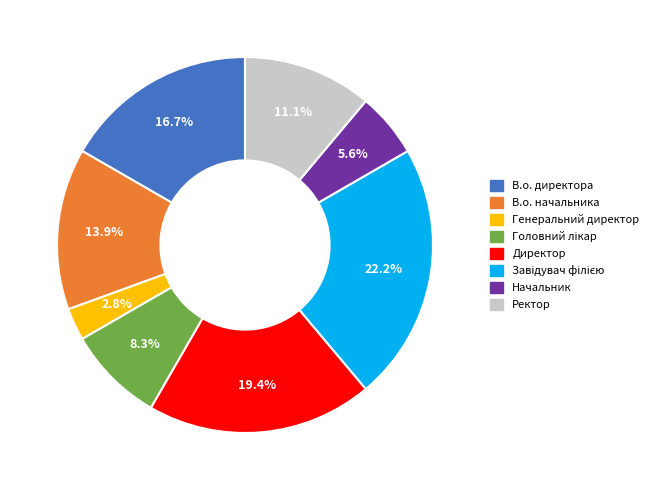

Is there any slice that represents more than half of the pie?

No